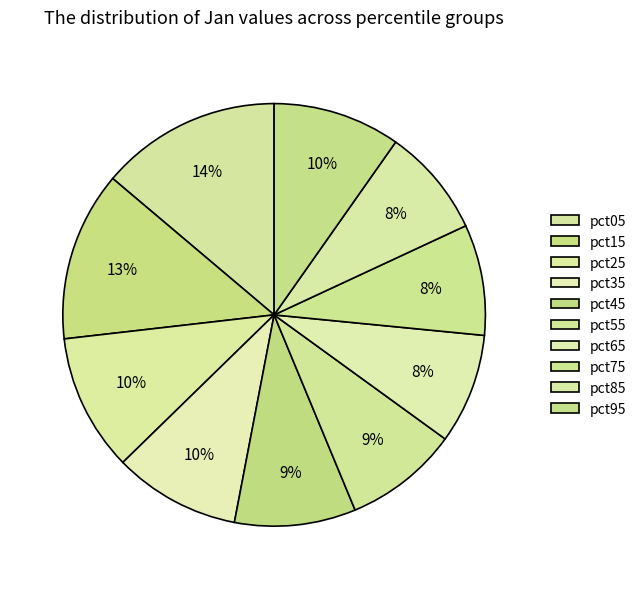

Between pct35 and pct85, which is larger?

pct35